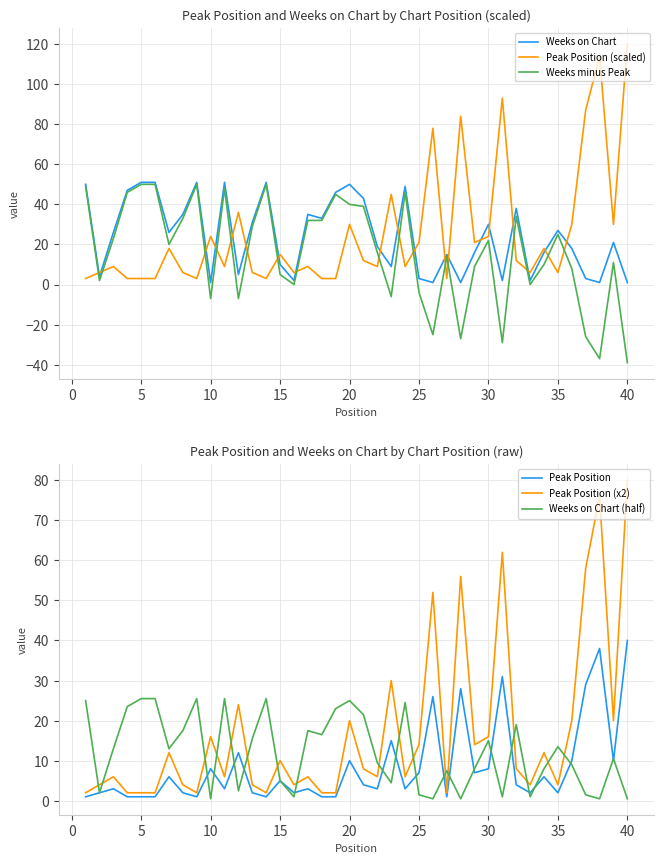

Which category has the highest value in the Peak Position (scaled) series?

40